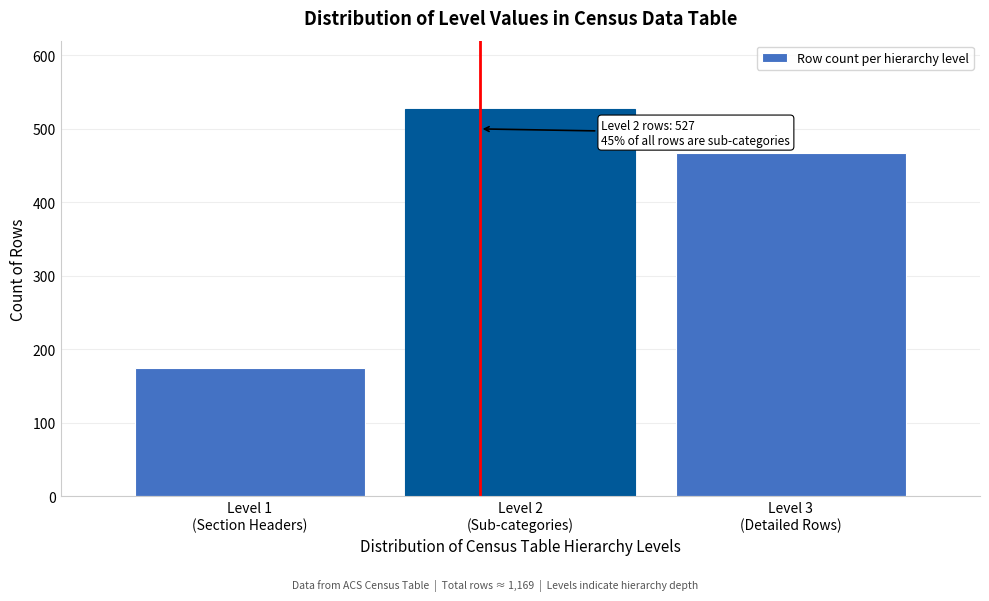

Reading left to right, list all the values displayed in this chart.

175	527	467